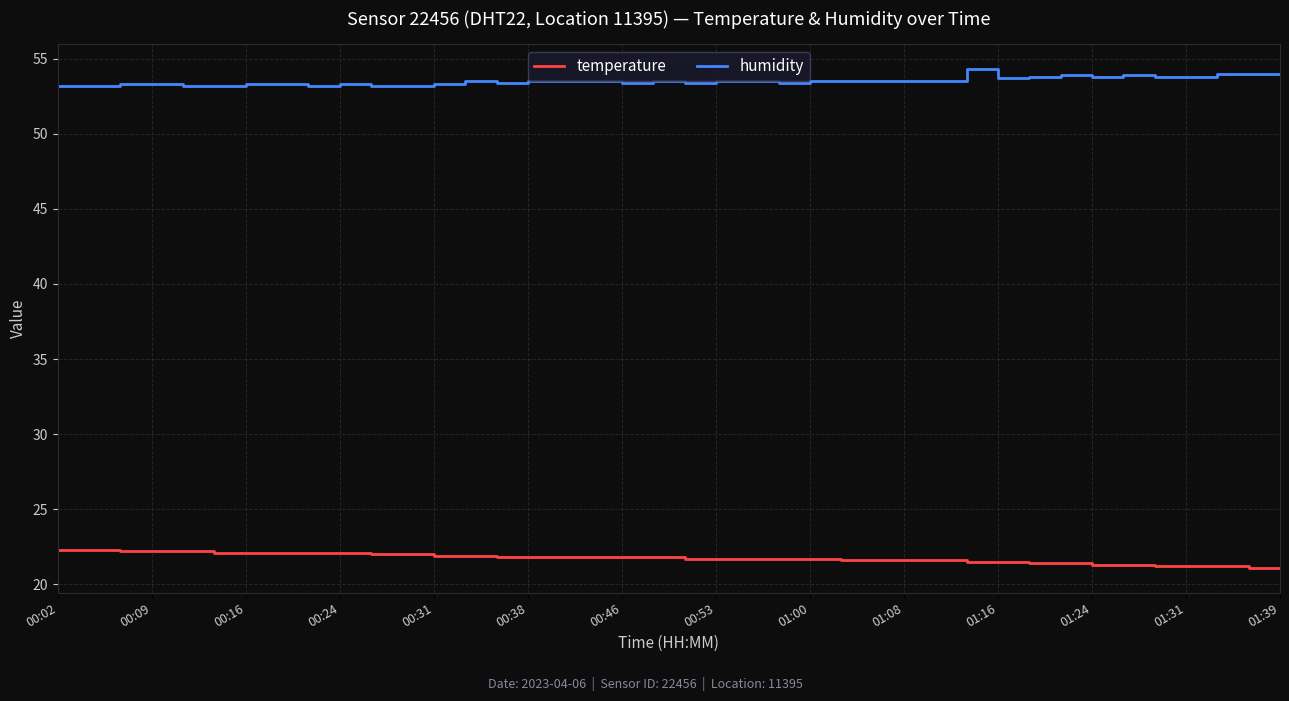

What is the difference between the maximum and minimum values in the humidity series?

1.1